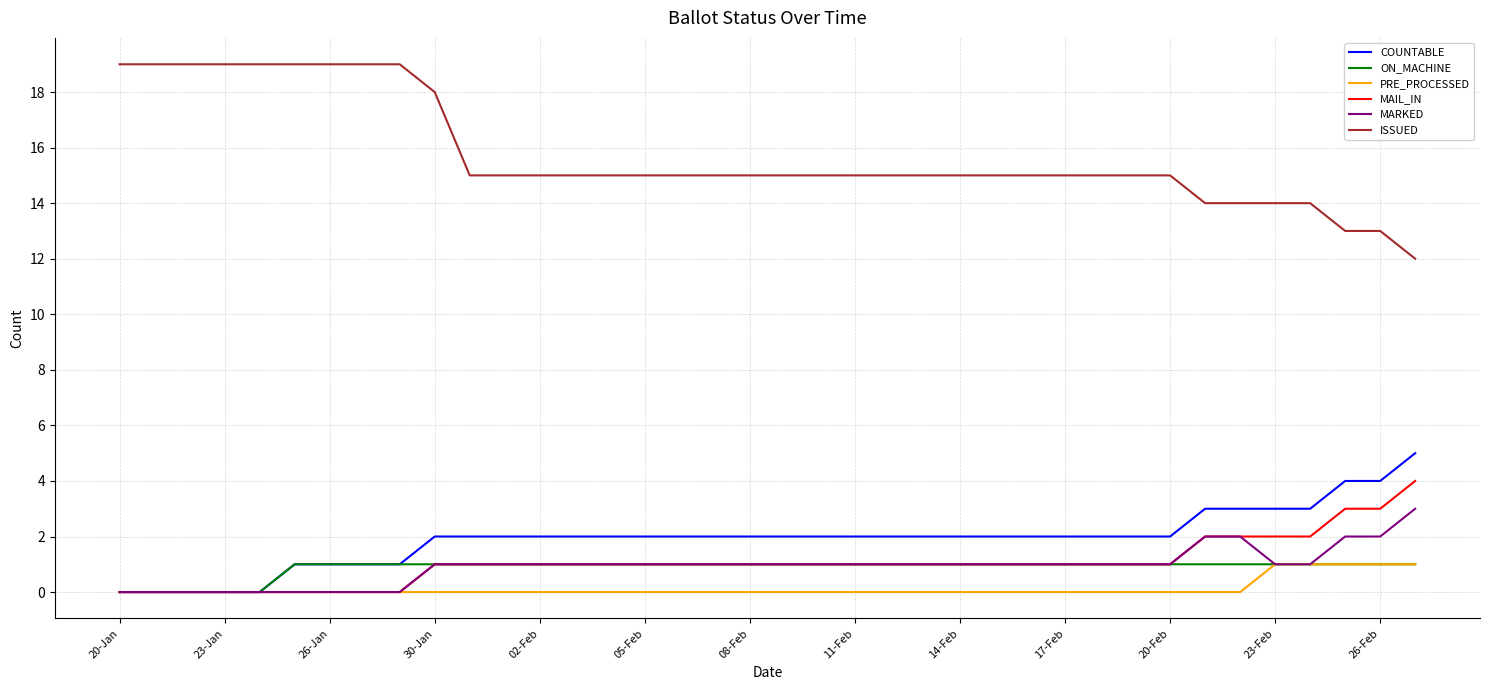

What is the difference between the second highest and minimum values in the ON_MACHINE series?

1